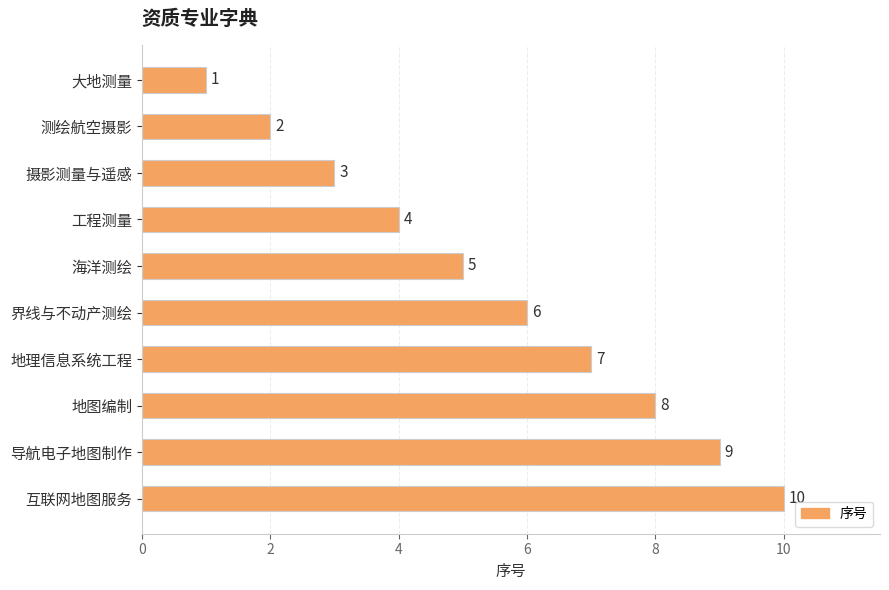

What is the ratio of the value at 界线与不动产测绘 to the value at 海洋测绘?

1.2